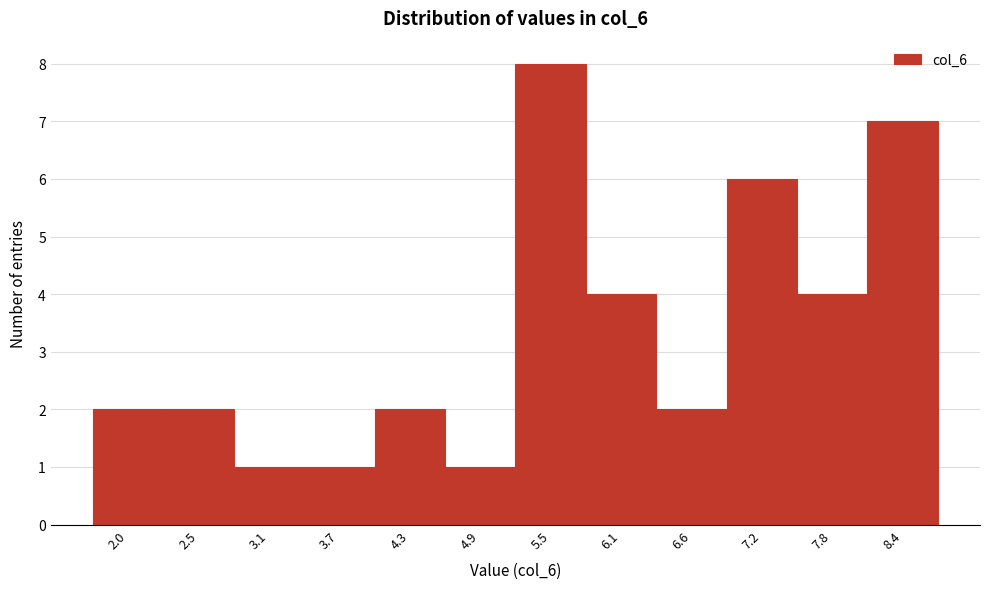

Reading left to right, extract all data points from this chart.

2	2	1	1	2	1	8	4	2	6	4	7